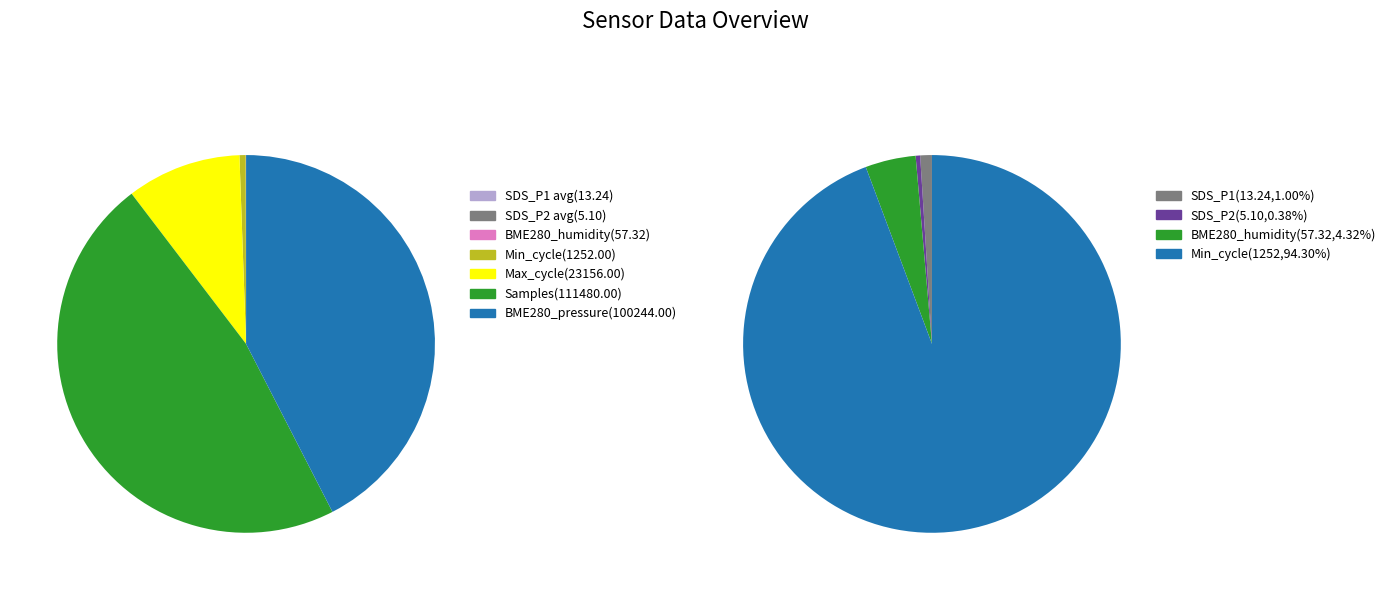

To the nearest percent, what is the difference between the largest and smallest slice percentages?

47%